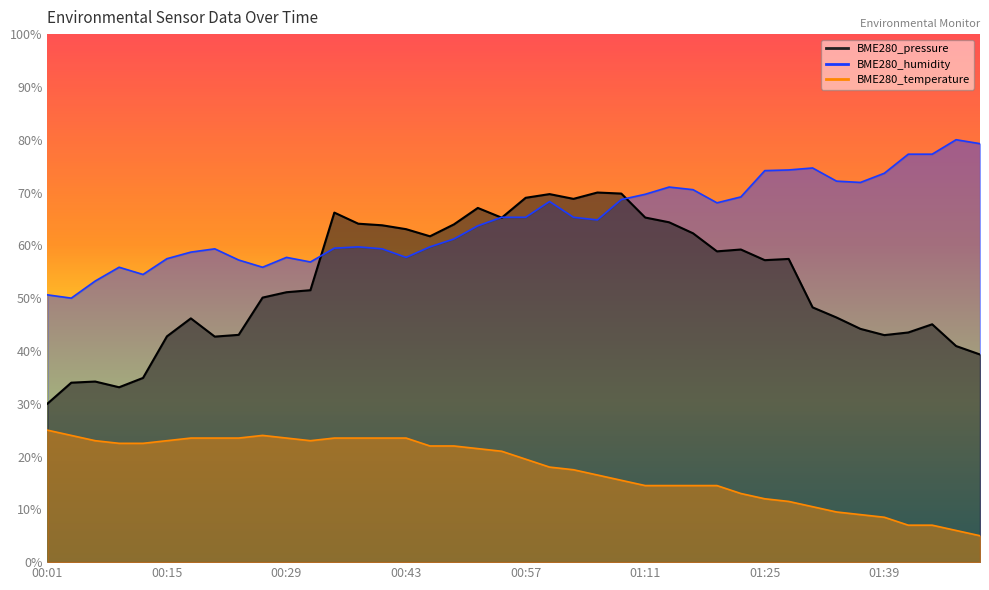

Reading right to left, transcribe all the data shown in this chart.

BME280_pressure: 01:50=39.3	01:47=40.9	01:44=45.0	01:41=43.5	01:39=43.0	01:36=44.2	01:33=46.3	01:30=48.2	01:28=57.4	01:25=57.2	01:22=59.2	01:19=58.9	01:16=62.3	01:14=64.4	01:11=65.3	01:08=69.8	01:05=70.0	01:03=68.8	01:00=69.7	00:57=69.0	00:54=65.2	00:51=67.1	00:49=64.0	00:46=61.7	00:43=63.1	00:40=63.8	00:37=64.1	00:35=66.2	00:32=51.5	00:29=51.1	00:26=50.1	00:24=43.0	00:21=42.7	00:18=46.2	00:15=42.8	00:12=34.9	00:10=33.1	00:07=34.2	00:04=34.0	00:01=30.0
BME280_humidity: 01:50=79.3	01:47=80.0	01:44=77.3	01:41=77.3	01:39=73.7	01:36=71.9	01:33=72.2	01:30=74.6	01:28=74.3	01:25=74.1	01:22=69.2	01:19=68.0	01:16=70.5	01:14=71.0	01:11=69.7	01:08=68.7	01:05=64.8	01:03=65.3	01:00=68.3	00:57=65.3	00:54=65.3	00:51=63.7	00:49=61.2	00:46=59.7	00:43=57.7	00:40=59.3	00:37=59.7	00:35=59.5	00:32=56.8	00:29=57.7	00:26=55.9	00:24=57.2	00:21=59.3	00:18=58.7	00:15=57.5	00:12=54.5	00:10=55.9	00:07=53.2	00:04=50.0	00:01=50.6
BME280_temperature: 01:50=5.0	01:47=6.0	01:44=7.0	01:41=7.0	01:39=8.5	01:36=9.0	01:33=9.5	01:30=10.5	01:28=11.5	01:25=12.0	01:22=13.0	01:19=14.5	01:16=14.5	01:14=14.5	01:11=14.5	01:08=15.5	01:05=16.5	01:03=17.5	01:00=18.0	00:57=19.5	00:54=21.0	00:51=21.5	00:49=22.0	00:46=22.0	00:43=23.5	00:40=23.5	00:37=23.5	00:35=23.5	00:32=23.0	00:29=23.5	00:26=24.0	00:24=23.5	00:21=23.5	00:18=23.5	00:15=23.0	00:12=22.5	00:10=22.5	00:07=23.0	00:04=24.0	00:01=25.0